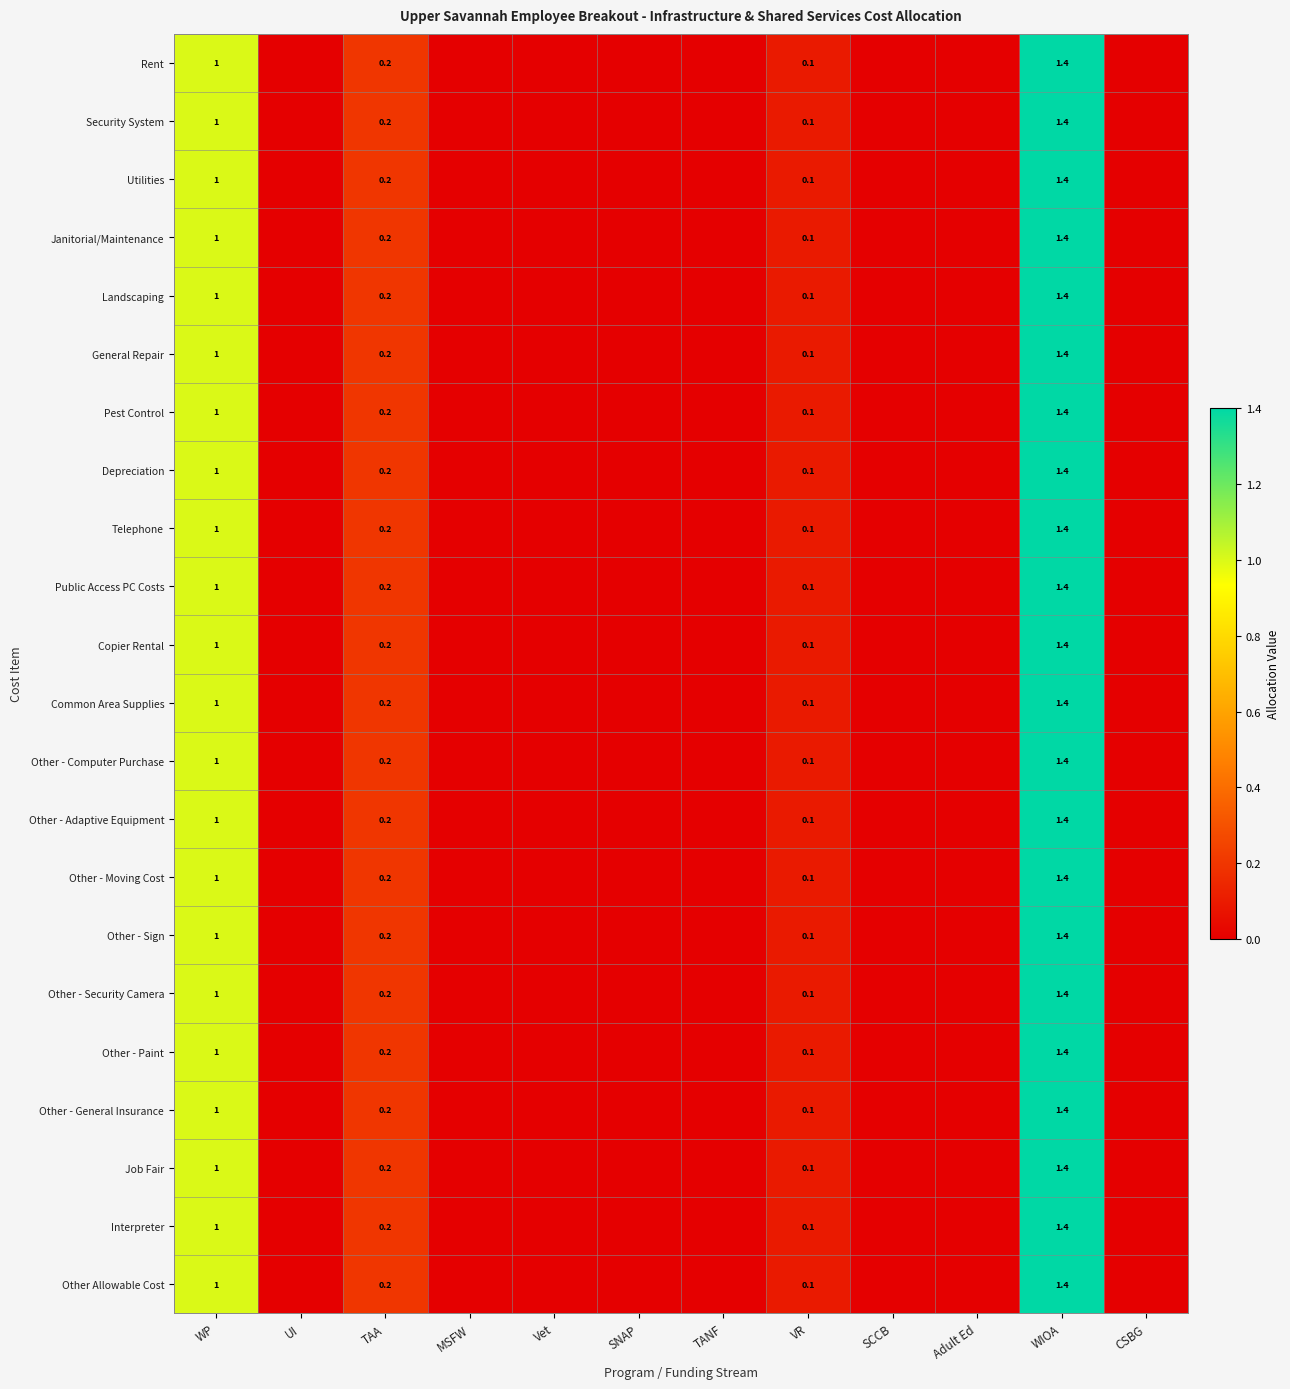

The Other - Computer Purchase series shows 1.0 at WP. True or false?

True